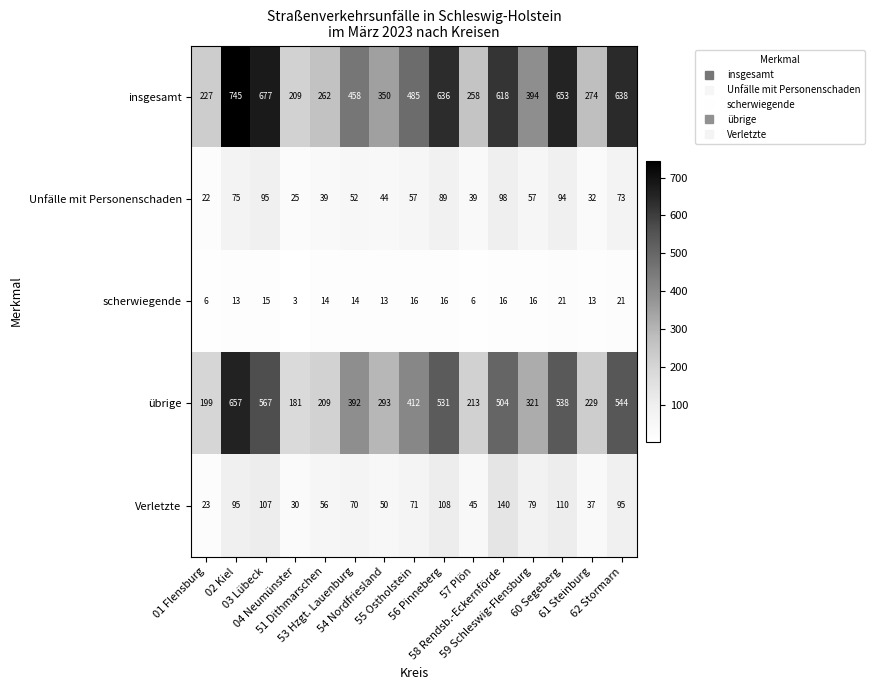

At which category does the chart reach its minimum across all series?

04 Neumünster